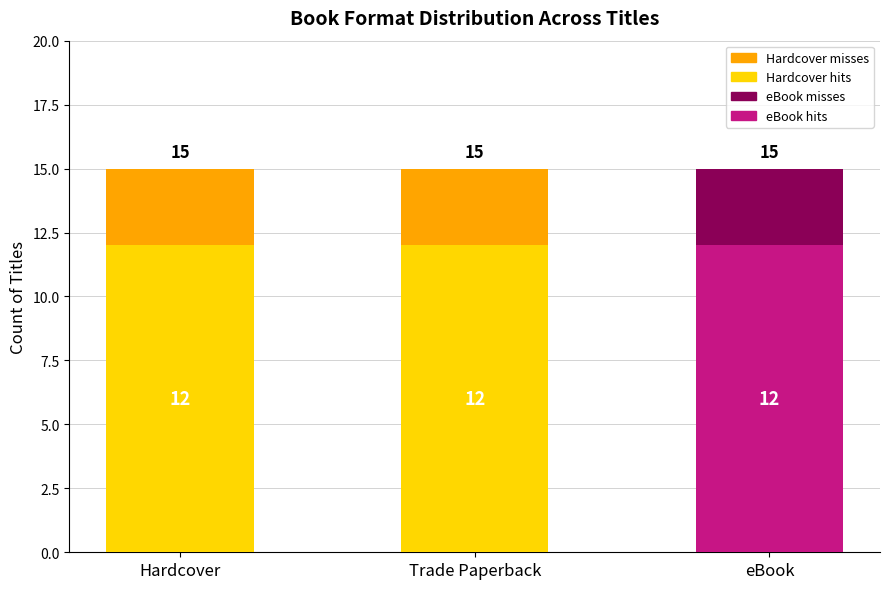

What is the total value across all series at Hardcover?

15